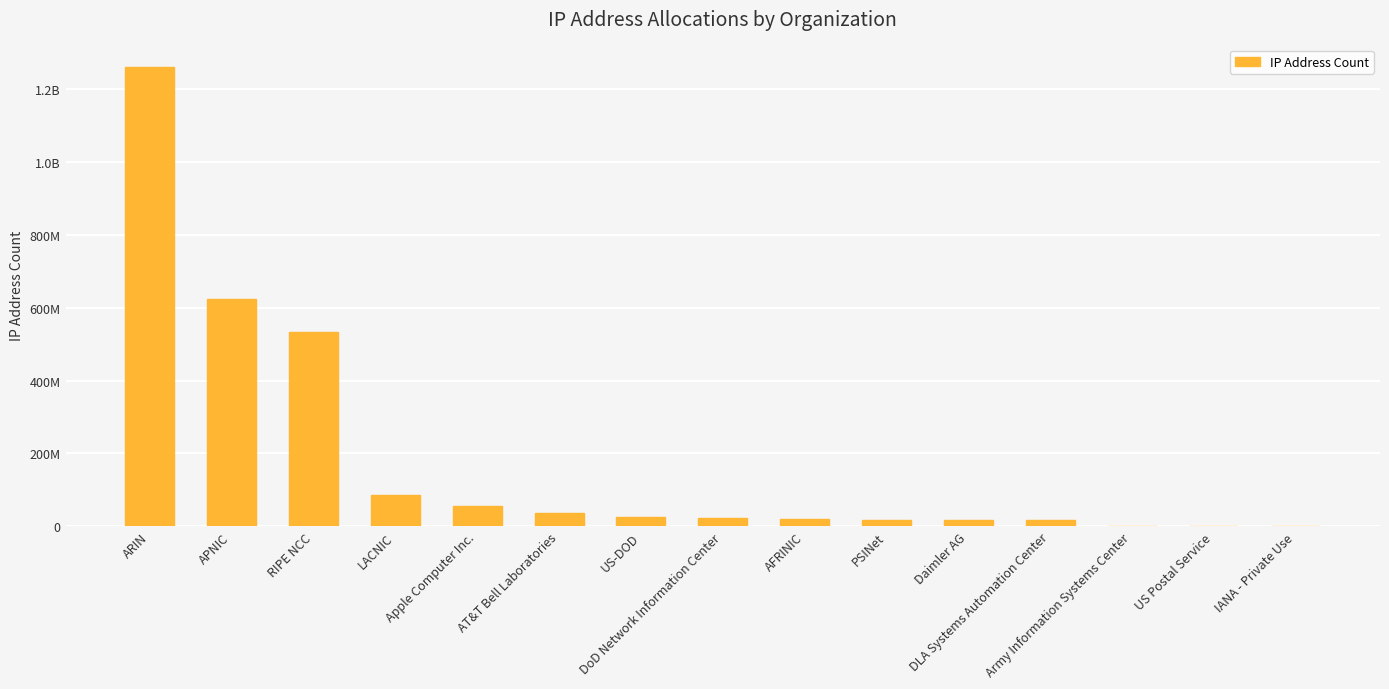

What is the label of the 14th bar from the left?

US Postal Service